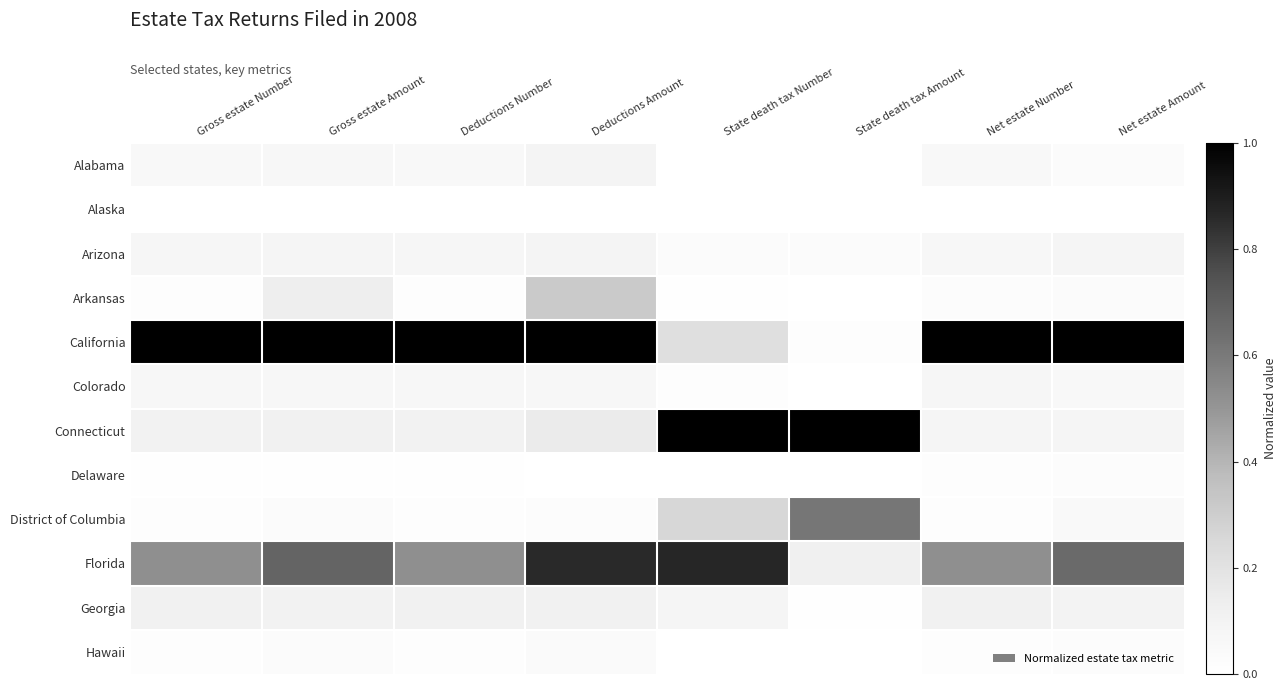

Which has a higher value, Net estate Amount or Deductions Amount?

Deductions Amount